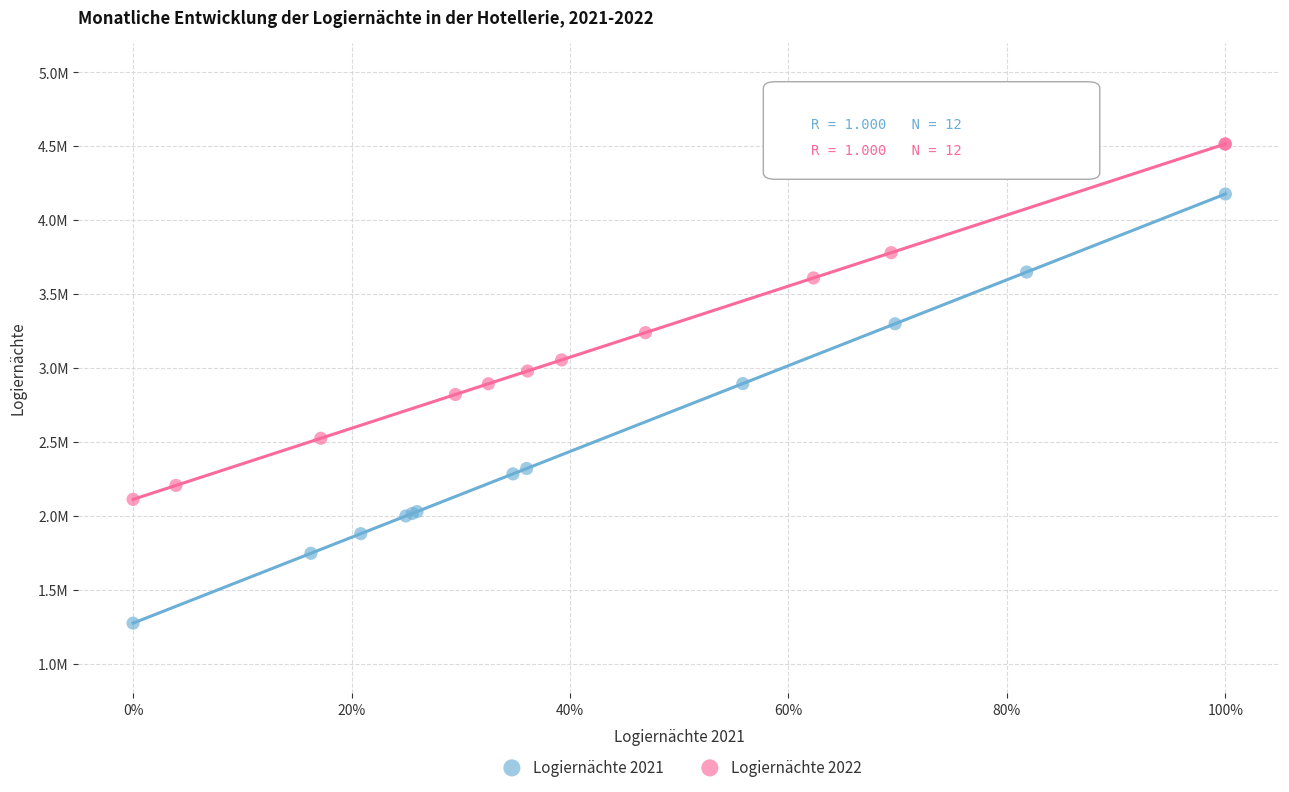

Which series contains the lowest Y value?

Logiernächte 2021